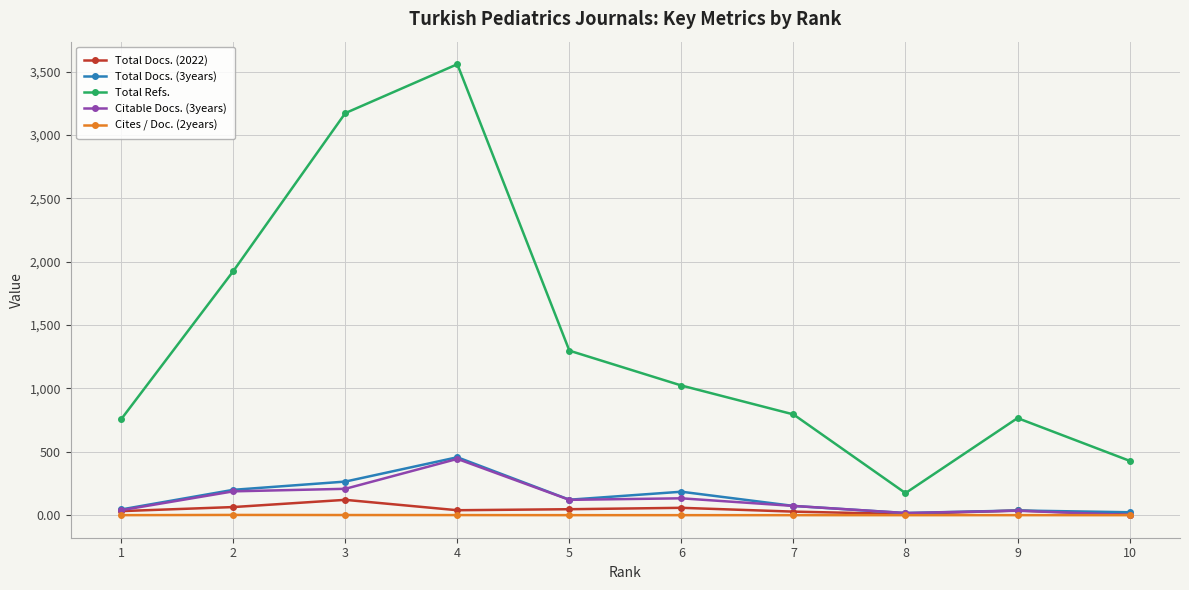

What is the highest value of the Cites / Doc. (2years) series?

1.8